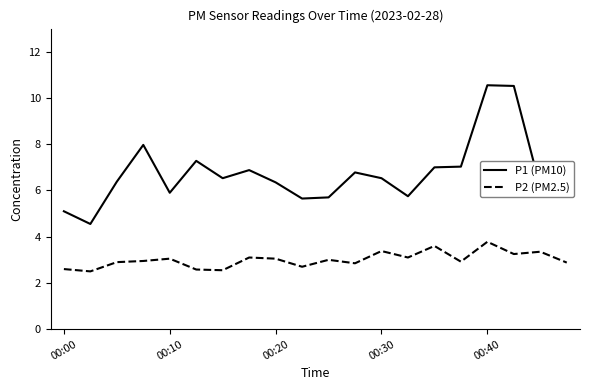

Rank the series by their maximum value, from lowest to highest.

P2 (PM2.5), P1 (PM10)